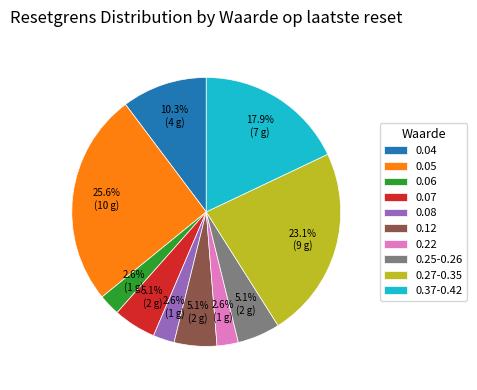

Approximately how many times larger is the value at 0.25-0.26 compared to 0.22?

2.0